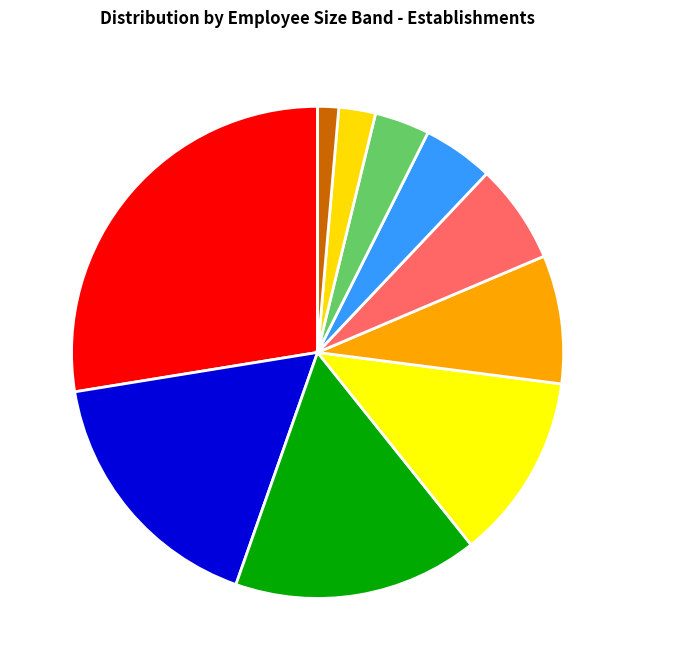

Is there a majority slice in this chart?

No